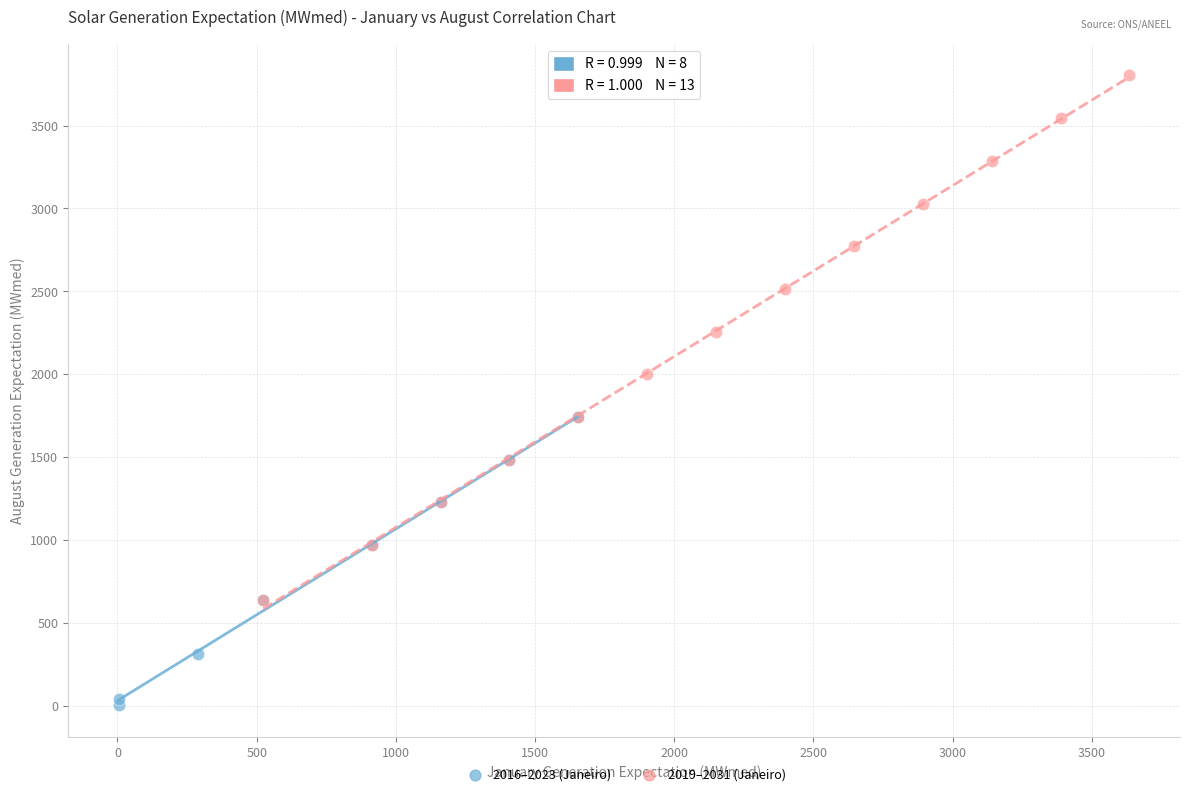

Which series reaches the minimum Y coordinate?

2016–2023 (Janeiro)